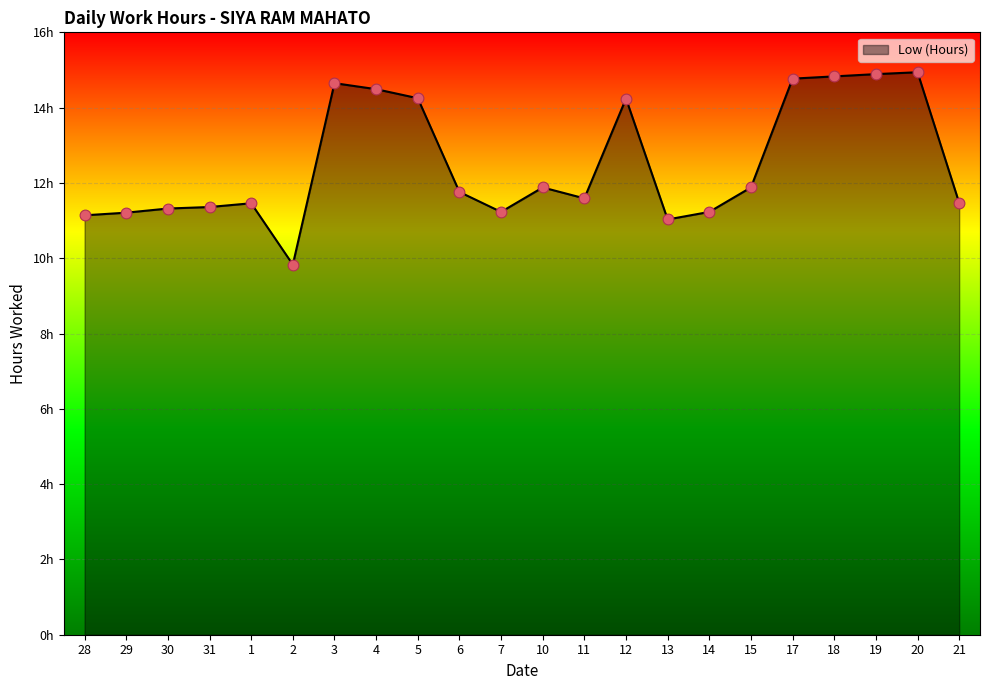

What is the ratio of the value at 20 to the value at 31?

1.3